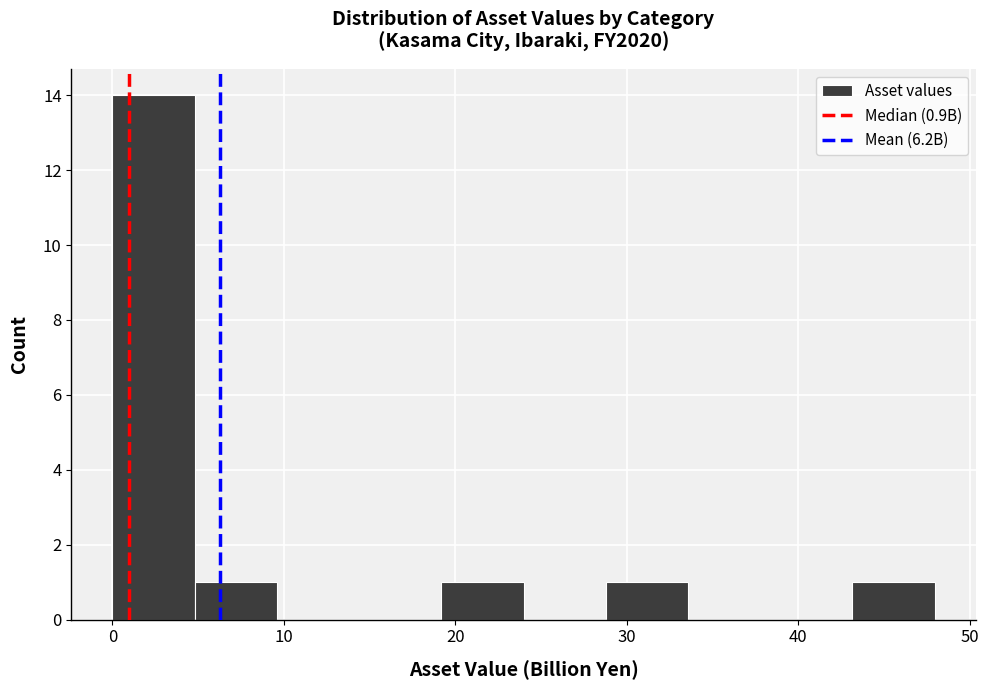

Reading left to right, list every bar in this chart as the range it spans on the x-axis followed by its height. Neither the bar edges nor the heights are printed on the chart, so give them approximately, as read against the axes.

0 to 5: 14
5 to 10: 1
10 to 14: 0
14 to 19: 0
19 to 24: 1
24 to 29: 0
29 to 34: 1
34 to 38: 0
38 to 43: 0
43 to 48: 1